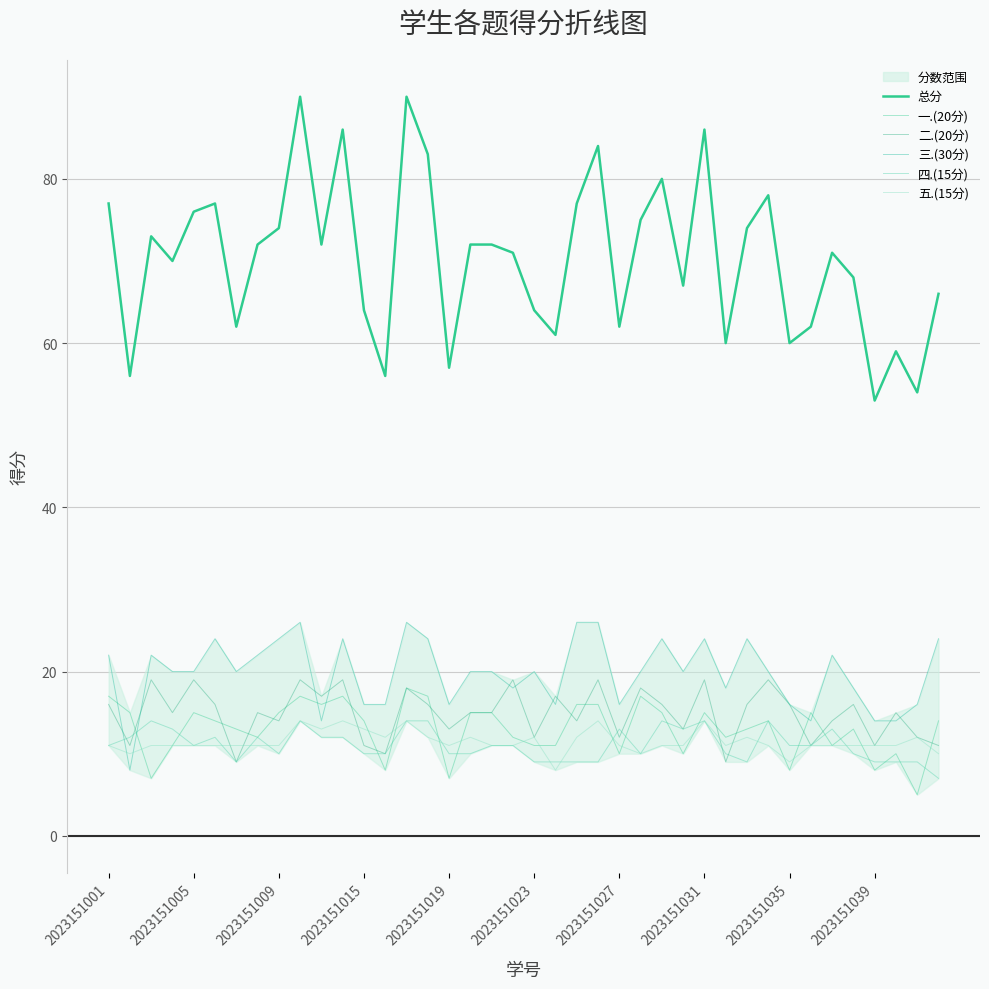

Reading right to left, list all the values displayed in this chart.

总分: 66	54	59	53	68	71	62	60	78	74	60	86	67	80	75	62	84	77	61	64	71	72	72	57	83	90	56	64	86	72	90	74	72	62	77	76	70	73	56	77
一.(20分): 14	5	10	8	13	11	15	8	14	13	12	15	10	15	17	10	16	16	11	11	12	15	15	7	17	18	8	14	17	16	17	15	12	13	14	15	11	7	15	17
二.(20分): 11	12	15	11	16	14	11	16	19	16	9	19	13	16	18	12	19	14	17	12	19	15	15	13	16	18	10	11	19	17	19	14	15	9	16	19	15	19	11	16
三.(30分): 24	16	14	14	18	22	14	16	20	24	18	24	20	24	20	16	26	26	16	20	18	20	20	16	24	26	16	16	24	14	26	24	22	20	24	20	20	22	8	22
四.(15分): 7	9	9	9	10	13	11	11	14	9	10	14	13	14	10	13	9	9	9	9	11	11	10	10	14	14	10	10	12	12	14	10	12	9	12	11	13	14	12	11
五.(15分): 10	12	11	11	11	11	11	9	11	12	11	14	11	11	10	11	14	12	8	12	11	11	12	11	12	14	12	13	14	13	14	11	11	11	11	11	11	11	10	11